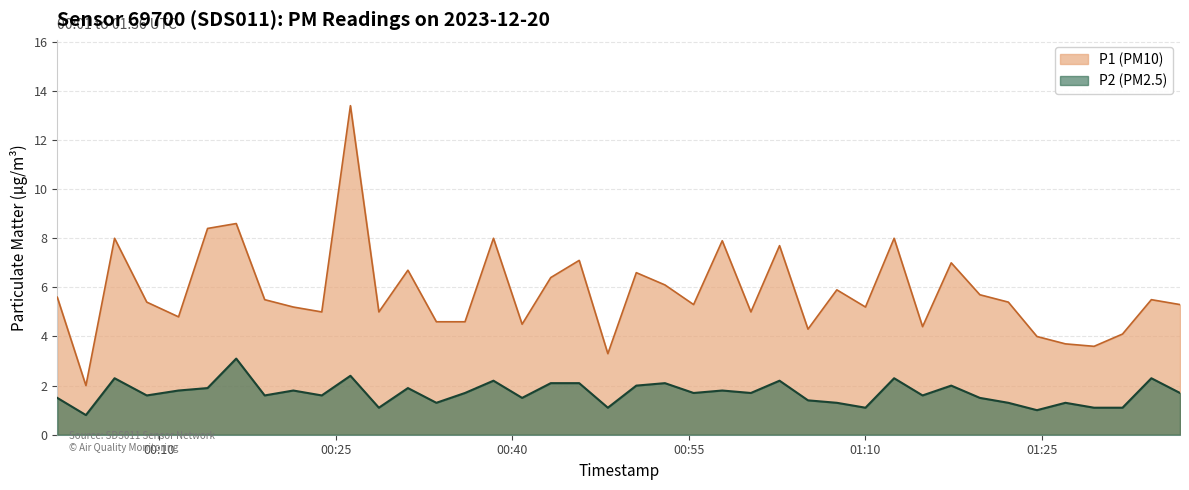

What is the difference between the P2 values at 2023-12-20T00:33:33 and 2023-12-20T01:00:16?

0.4